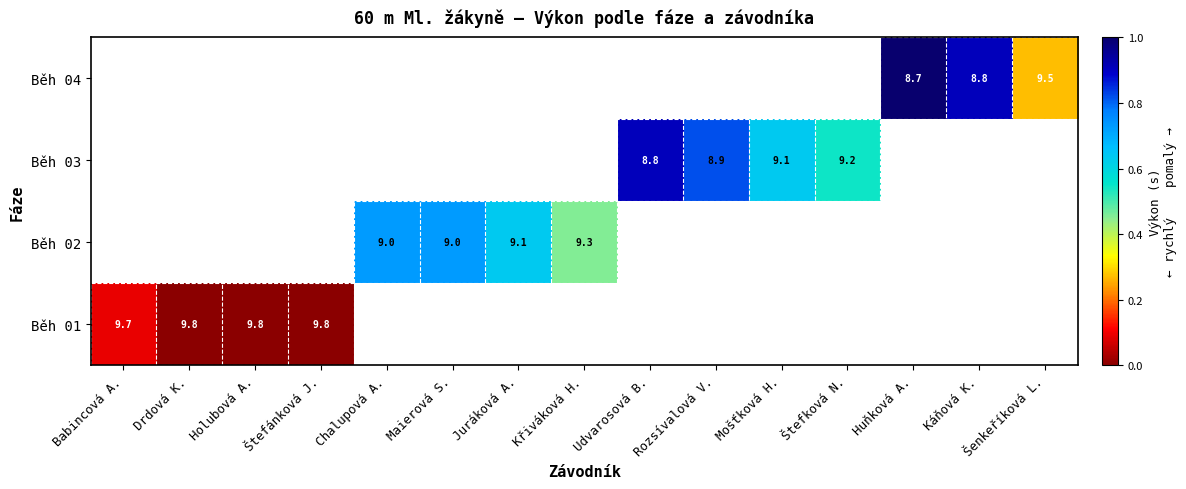

Is the value of Běh 01 at Holubová A. greater than the value of Běh 02 at Chalupová A.?

Yes